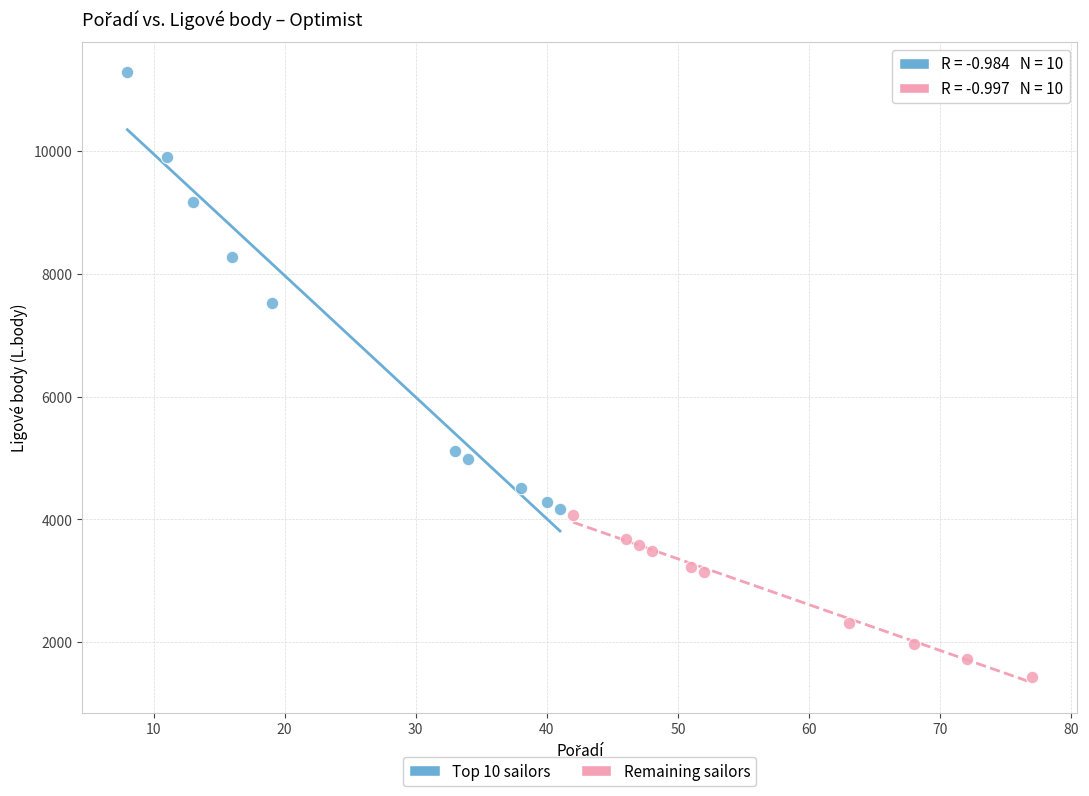

Which series contains the highest Y value?

Top 10 sailors